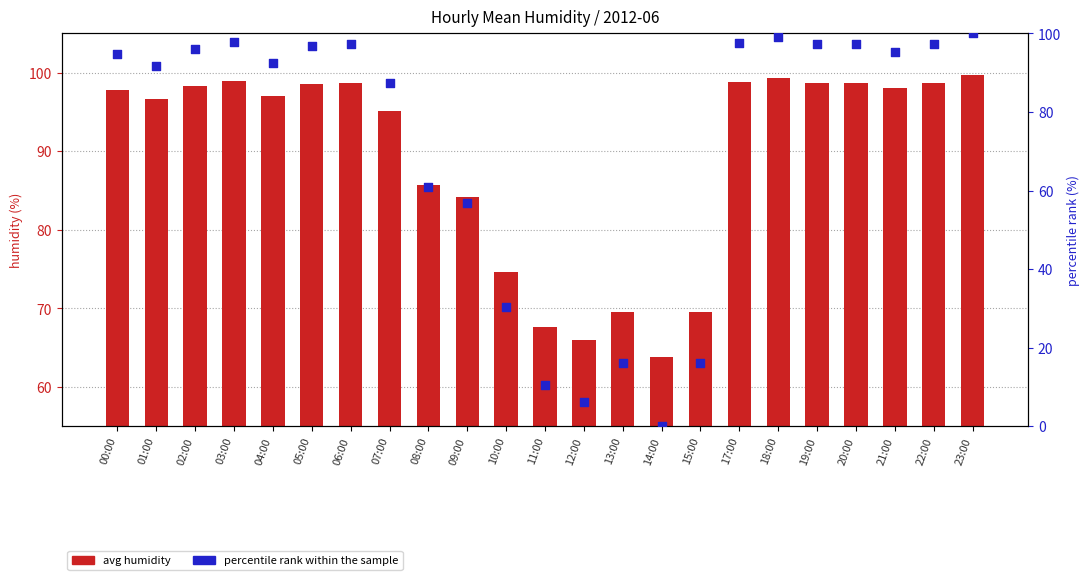

What is the total value across all series at 11:00?

78.1